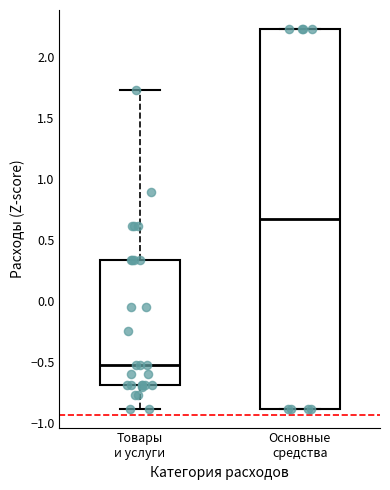

Reading left to right, read every box against the y-axis: the position of its median line, the range the box covers, and the ends of its whiskers. The values are not printed on the chart, so give them approximately, as read against the axis.

Товары и услуги: median -0.50, box -0.70 to 0.35, whiskers -0.90 to 1.75
Основные средства: median 0.65, box -0.90 to 2.25, whiskers -0.90 to 2.25